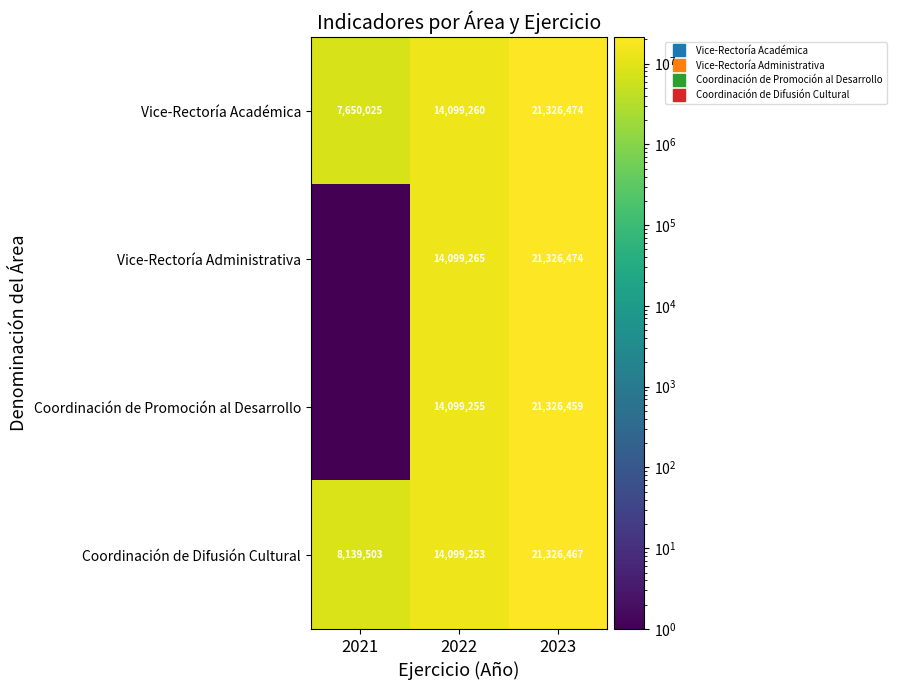

Which series has the largest total across all categories?

Coordinación de Difusión Cultural